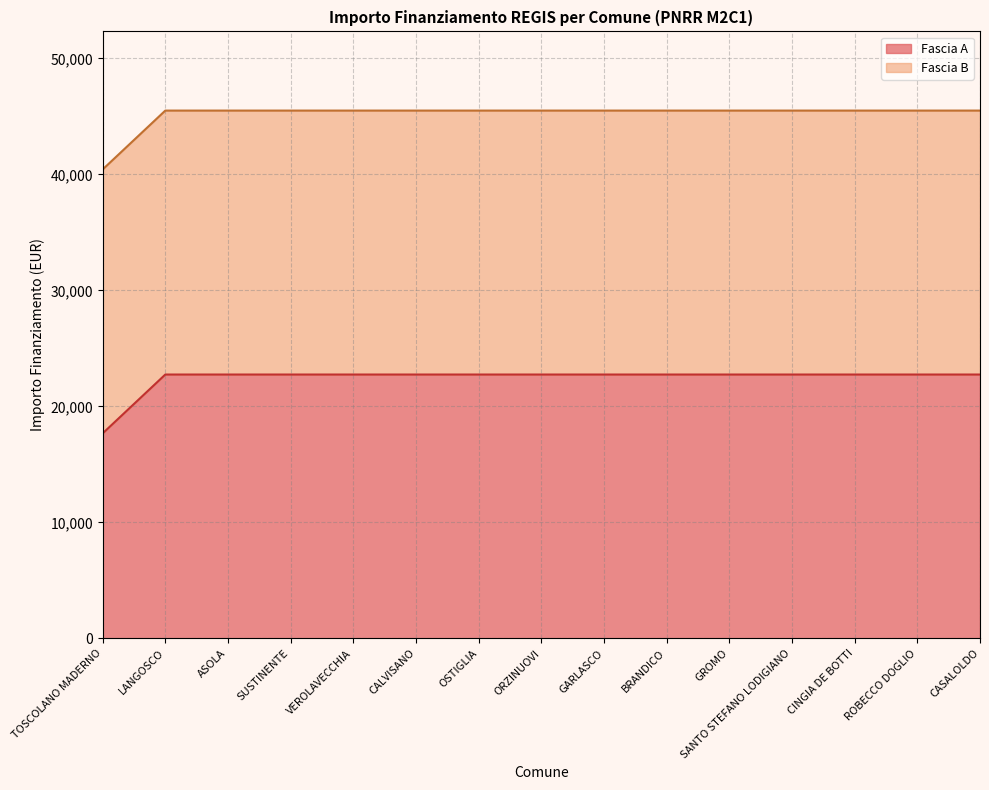

The value at BRANDICO is 22750.0. True or false?

True